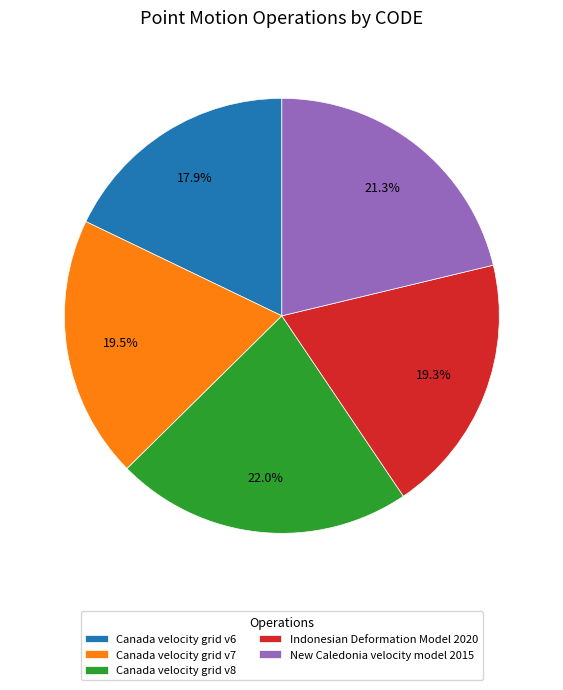

True or false: Canada velocity grid v6 accounts for 18% of the total.

True